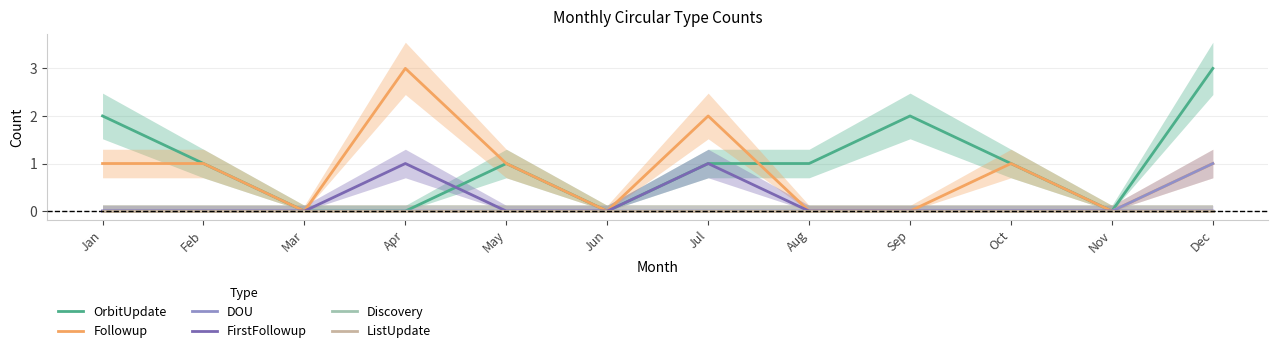

True or false: Discovery has more than 2 points higher than both neighbors.

False